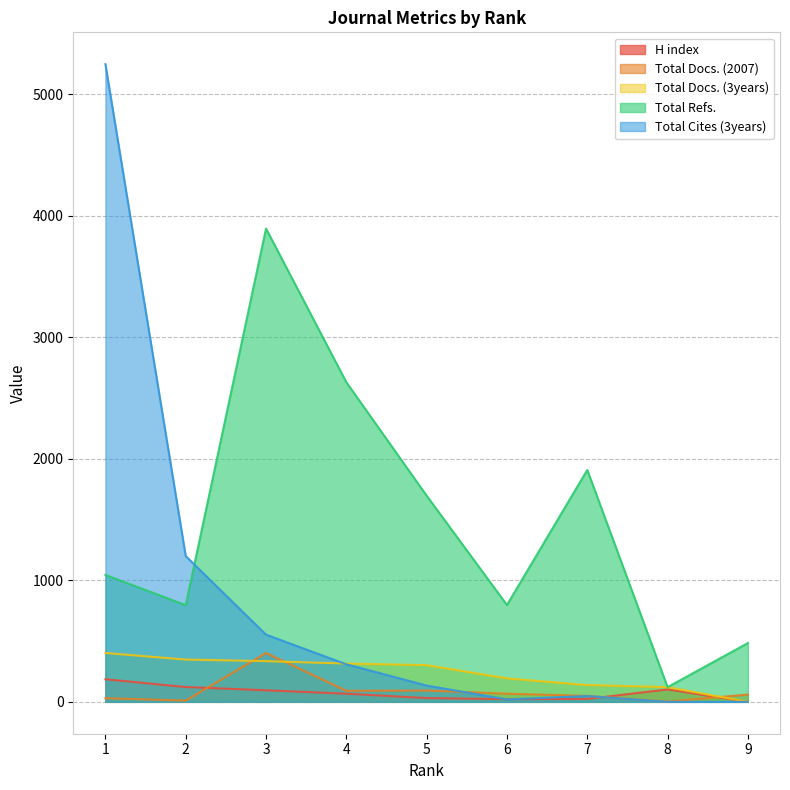

At how many categories does at least one series exceed 3603?

2